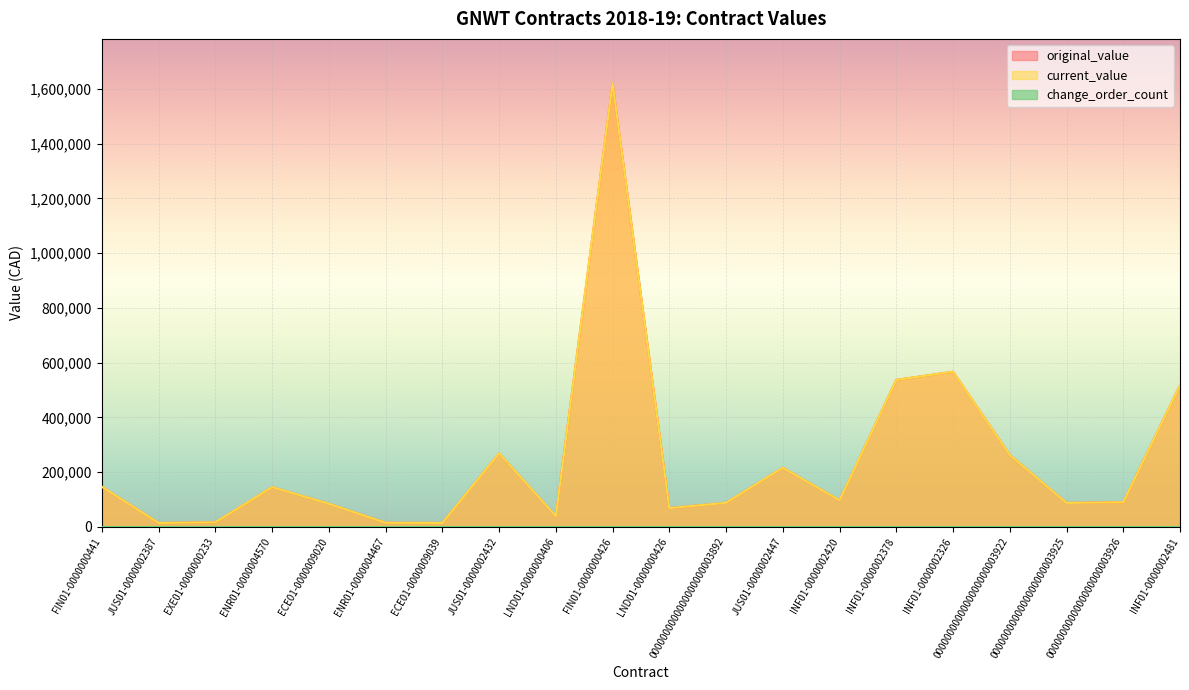

What is the difference between the second highest and second lowest values in the original_value series?

552563.1